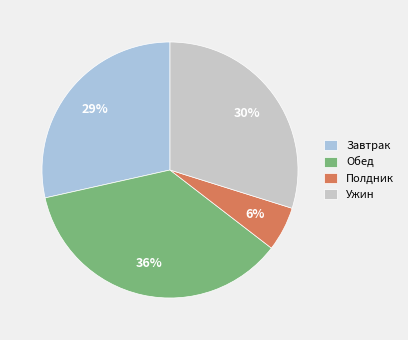

Rank the categories by value from highest to lowest.

Обед, Ужин, Завтрак, Полдник